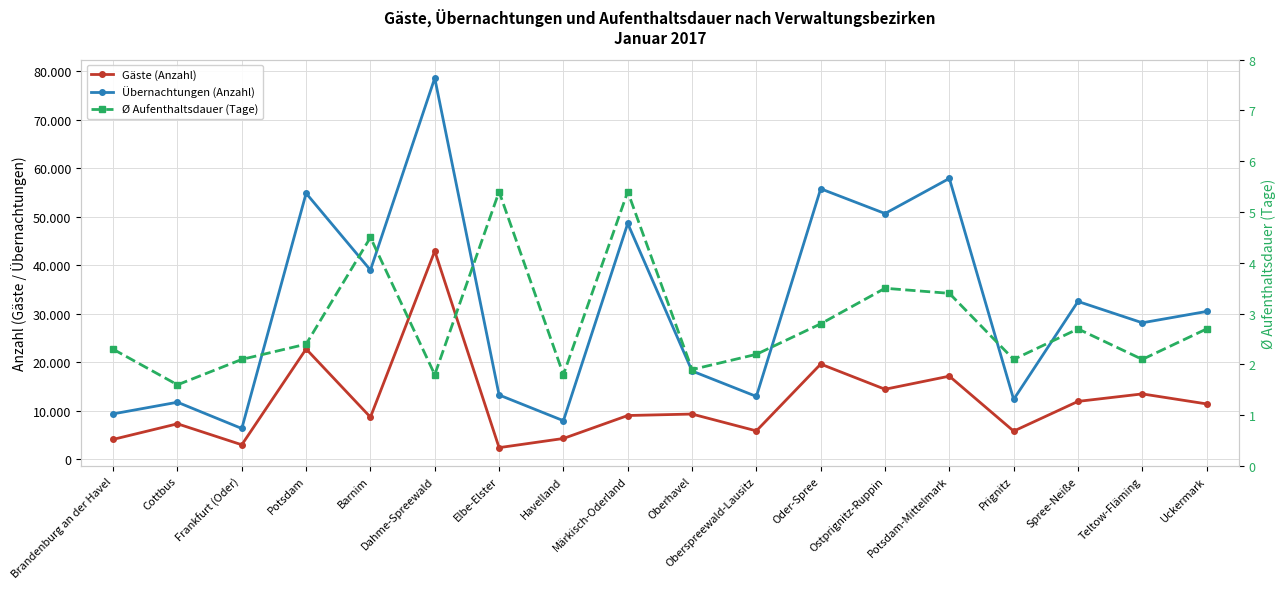

True or false: Übernachtungen (Anzahl) and Gäste (Anzahl) intersect in this chart.

False